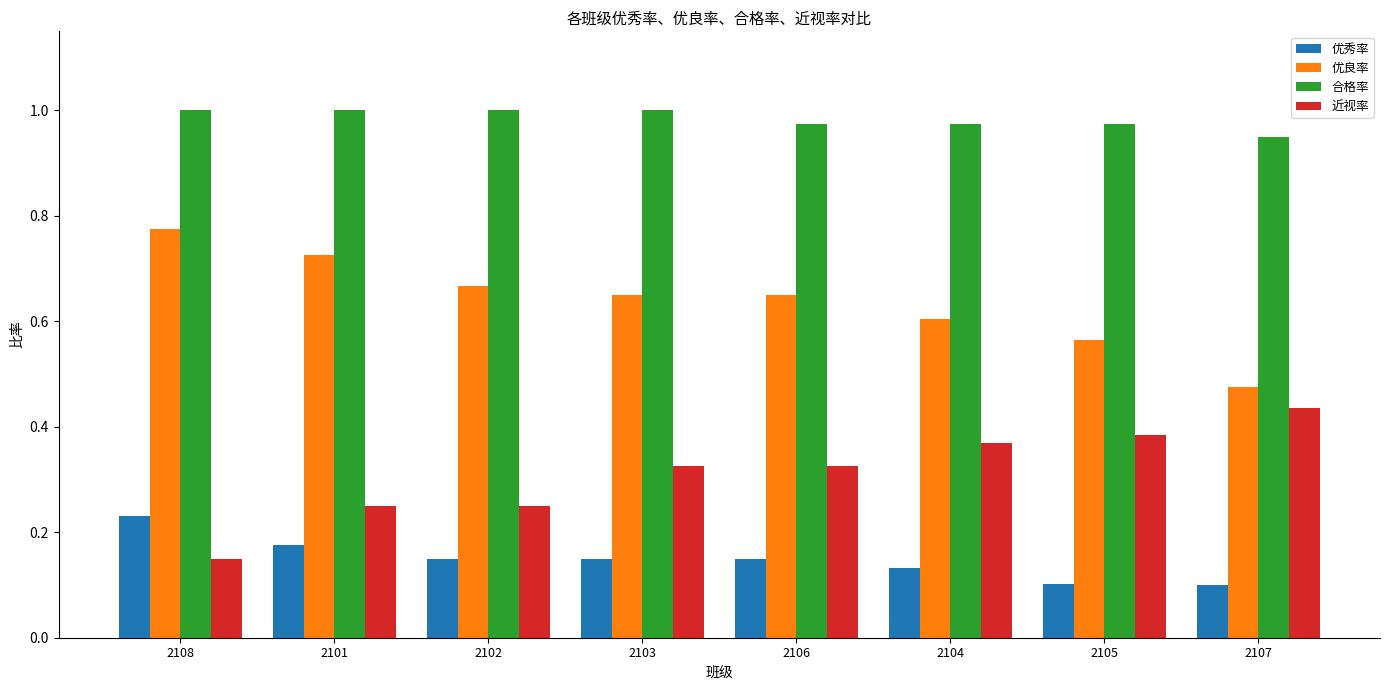

What are all the series names shown in the legend?

优秀率, 优良率, 合格率, 近视率